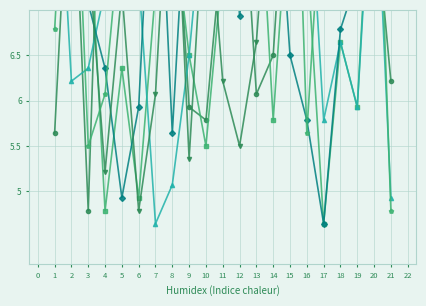

After their last crossing, which series has the higher values: Partie1 or Partie5?

Partie5